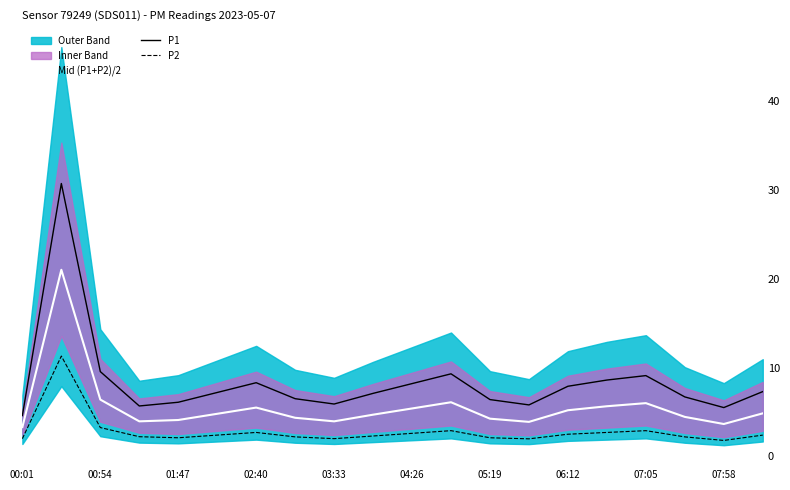

The P2 series shows 2.9 at 07:05. True or false?

True